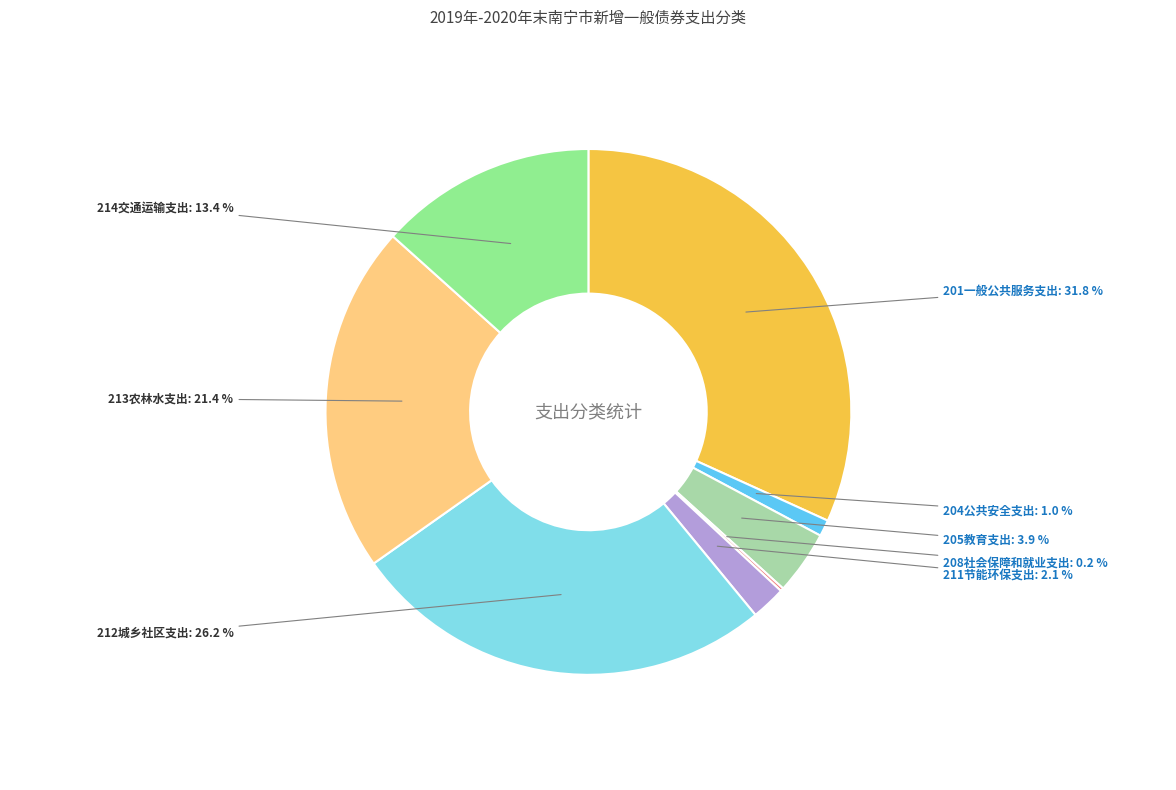

Is there any slice that represents more than half of the pie?

No